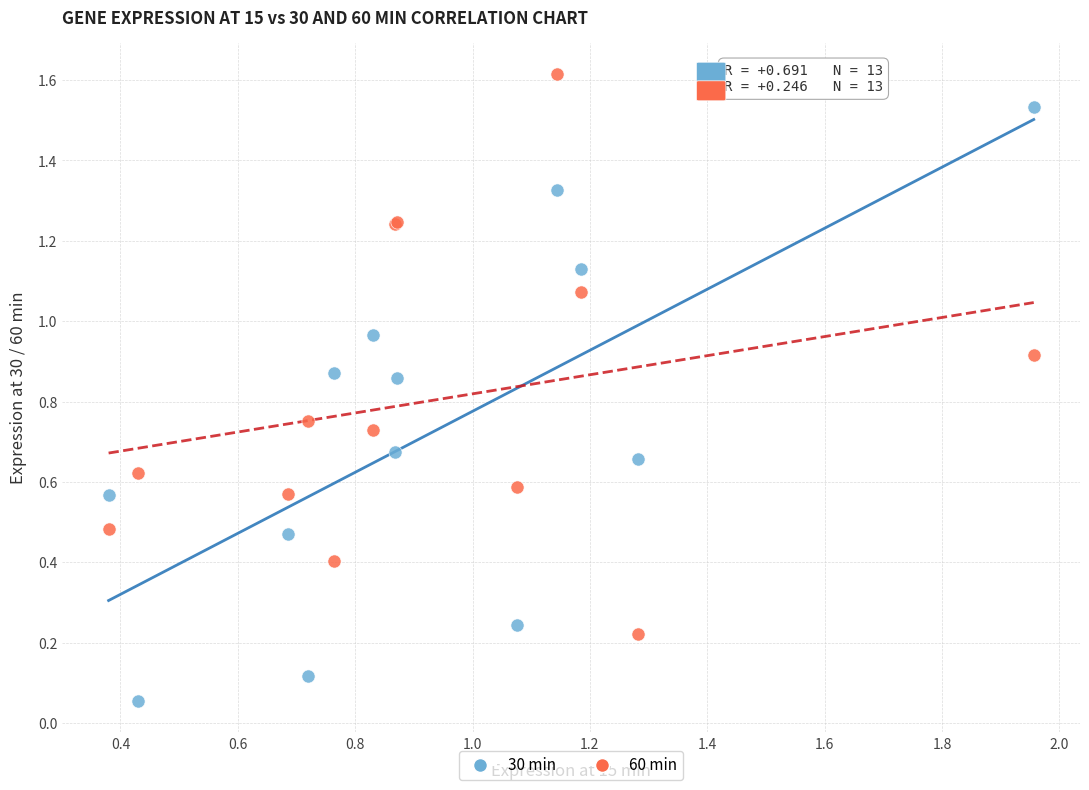

Which series contains the highest Y value?

60 min